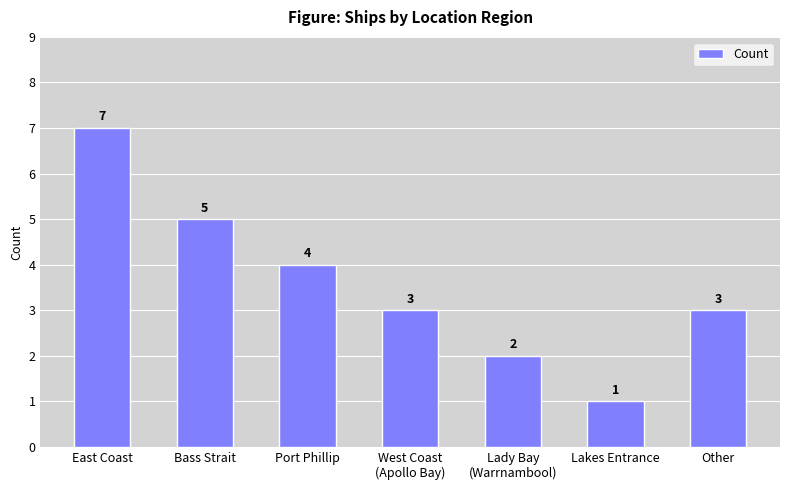

The value at East Coast is 7. True or false?

True